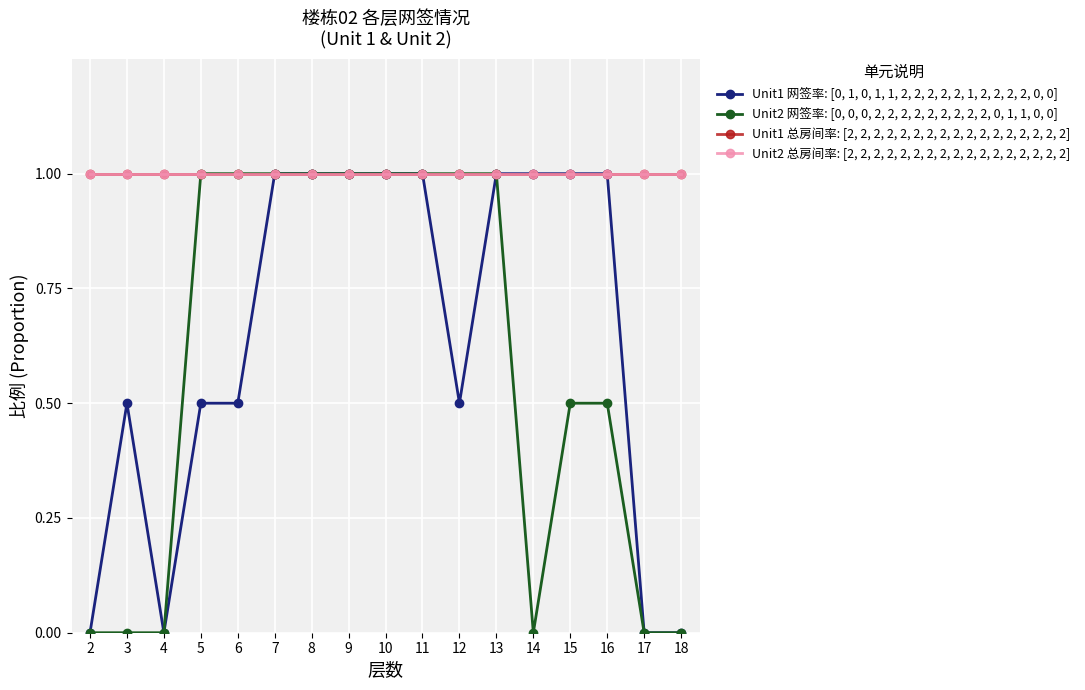

What is the greatest value displayed?

1.0